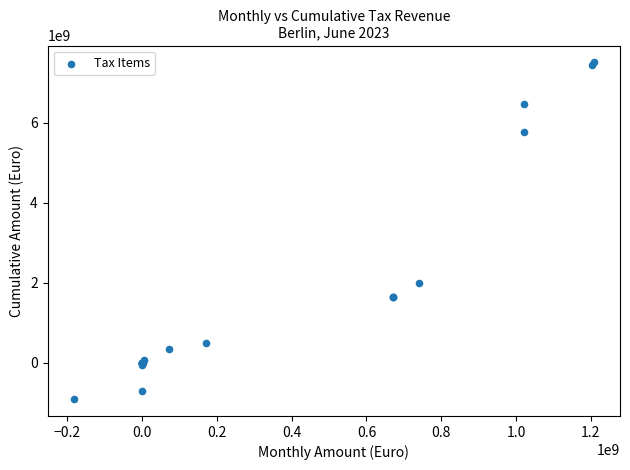

What Y value in the scatter plot is closest to 3303240188?

1987826085.2